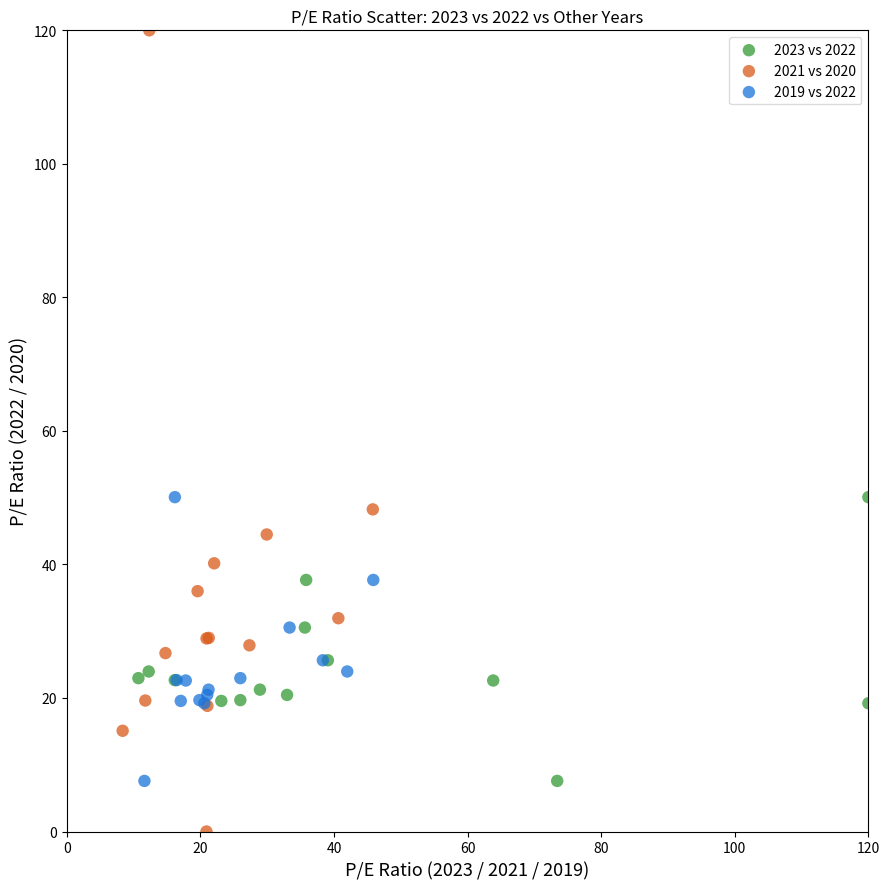

Which series reaches the maximum Y coordinate?

2021 vs 2020